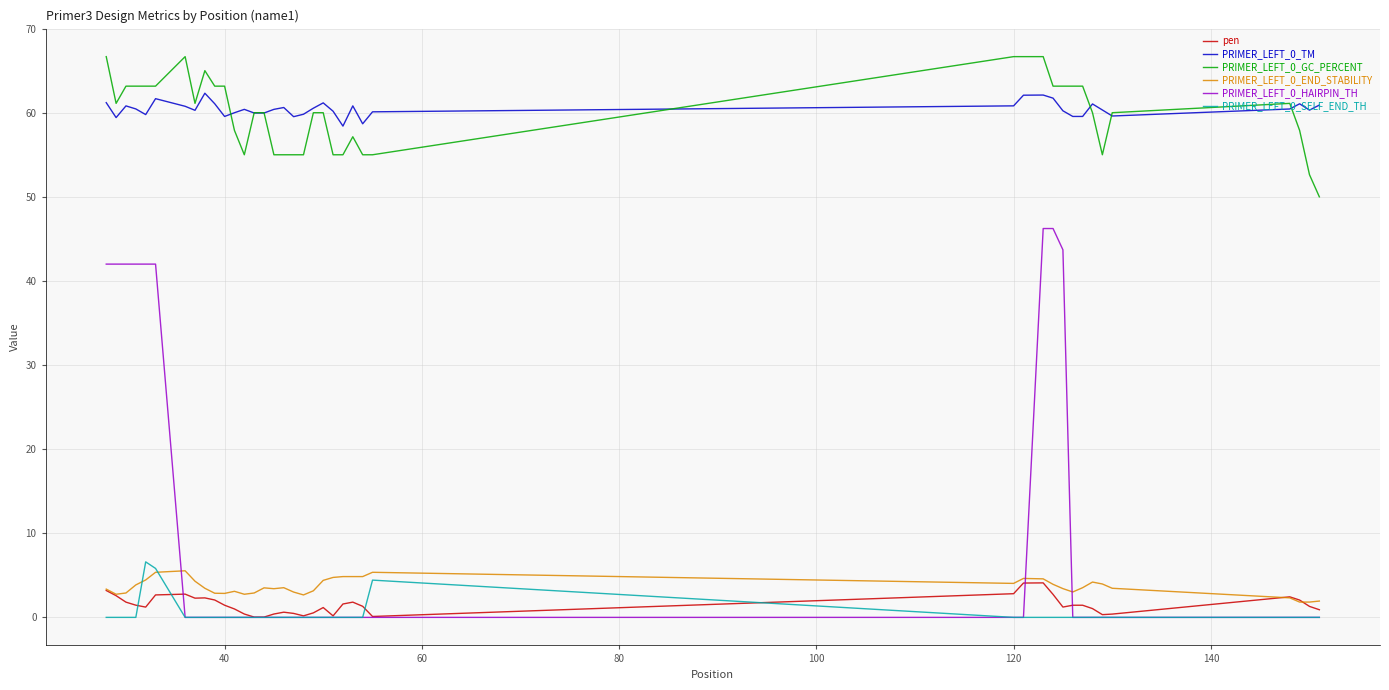

True or false: PRIMER_LEFT_0_TM and PRIMER_LEFT_0_HAIRPIN_TH intersect in this chart.

False